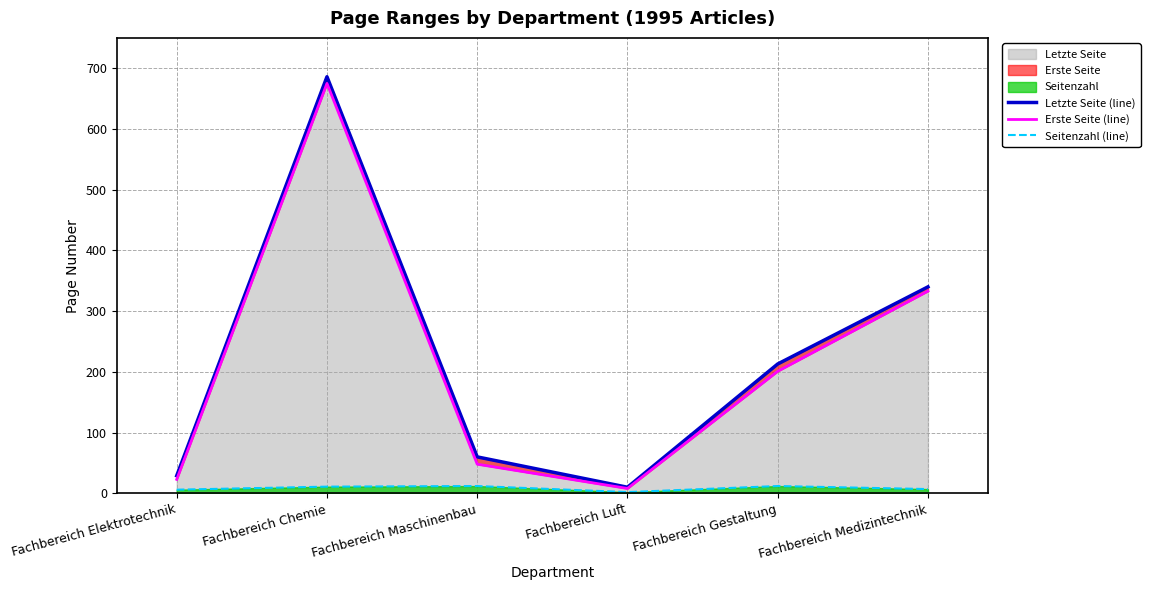

Reading left to right, what are all the values shown in this chart?

Letzte Seite (line): Fachbereich Elektrotechnik=29	Fachbereich Chemie=686	Fachbereich Maschinenbau=60	Fachbereich Luft=10	Fachbereich Gestaltung=213	Fachbereich Medizintechnik=340
Erste Seite (line): Fachbereich Elektrotechnik=23	Fachbereich Chemie=675	Fachbereich Maschinenbau=48	Fachbereich Luft=8	Fachbereich Gestaltung=201	Fachbereich Medizintechnik=333
Seitenzahl (line): Fachbereich Elektrotechnik=6	Fachbereich Chemie=11	Fachbereich Maschinenbau=12	Fachbereich Luft=2	Fachbereich Gestaltung=12	Fachbereich Medizintechnik=7